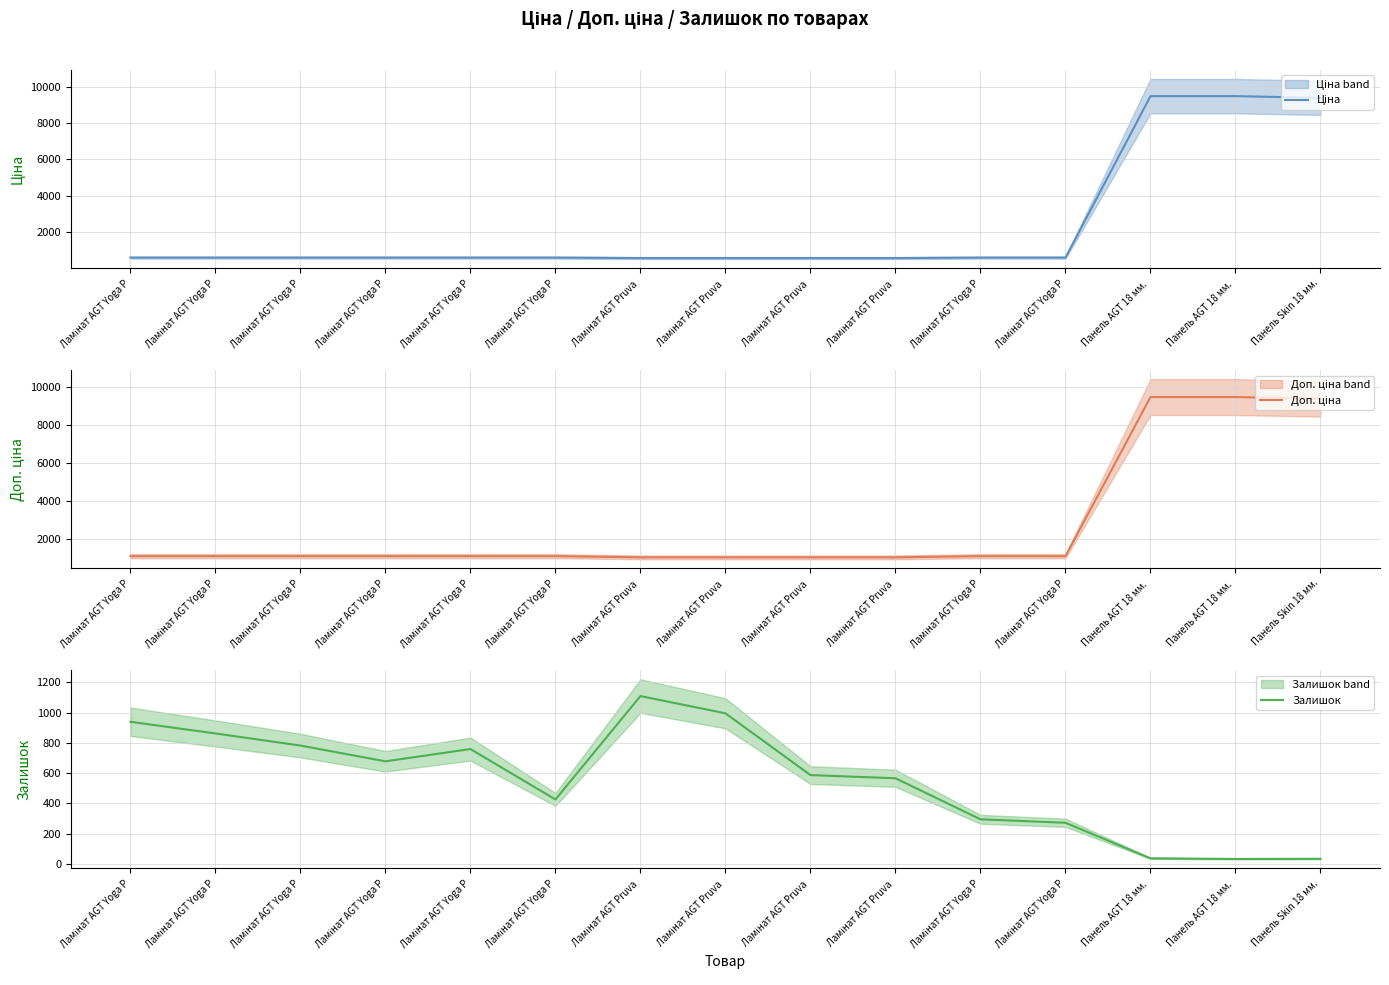

Which series changed the most between Ламінат AGT Yoga P and Ламінат AGT Yoga P?

Залишок